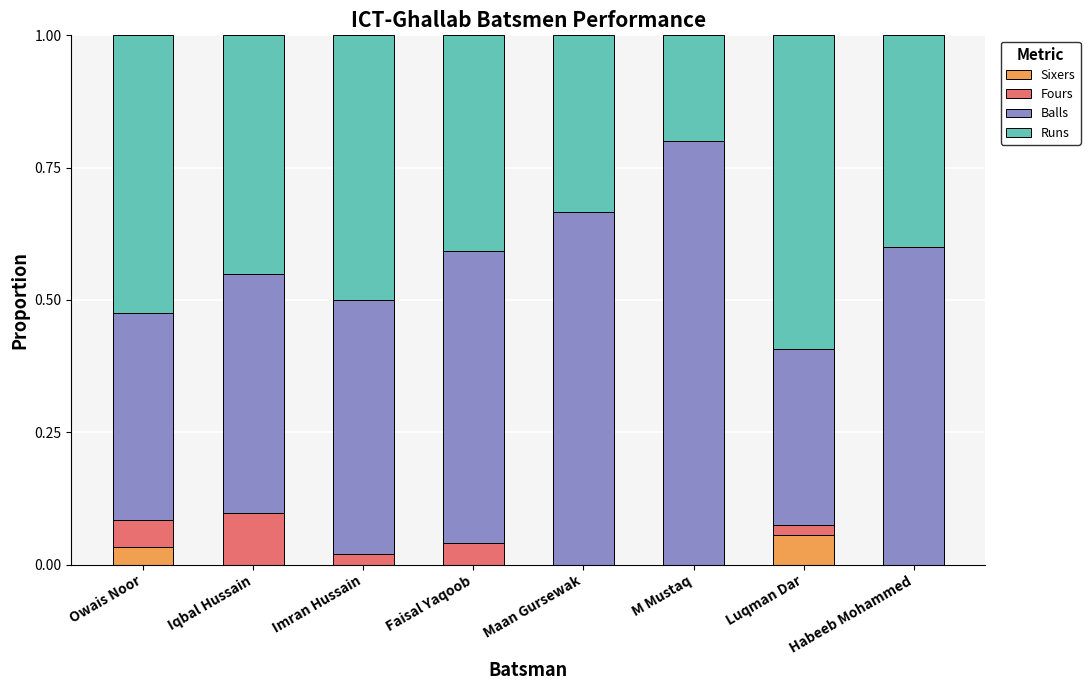

At which label does Sixers reach its peak?

Luqman Dar